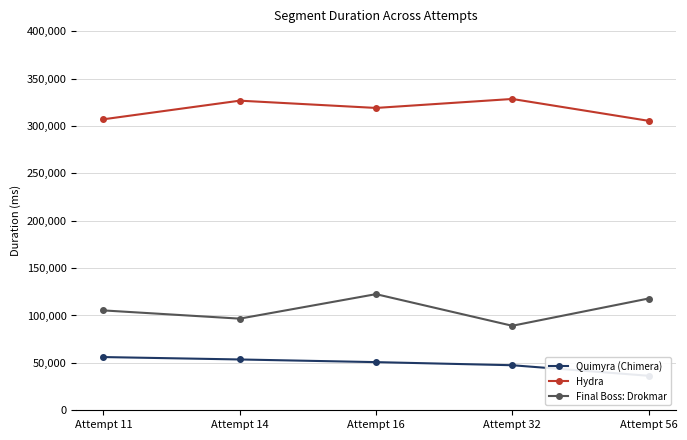

Is it true that Final Boss: Drokmar equals 122514 at Attempt 16?

True